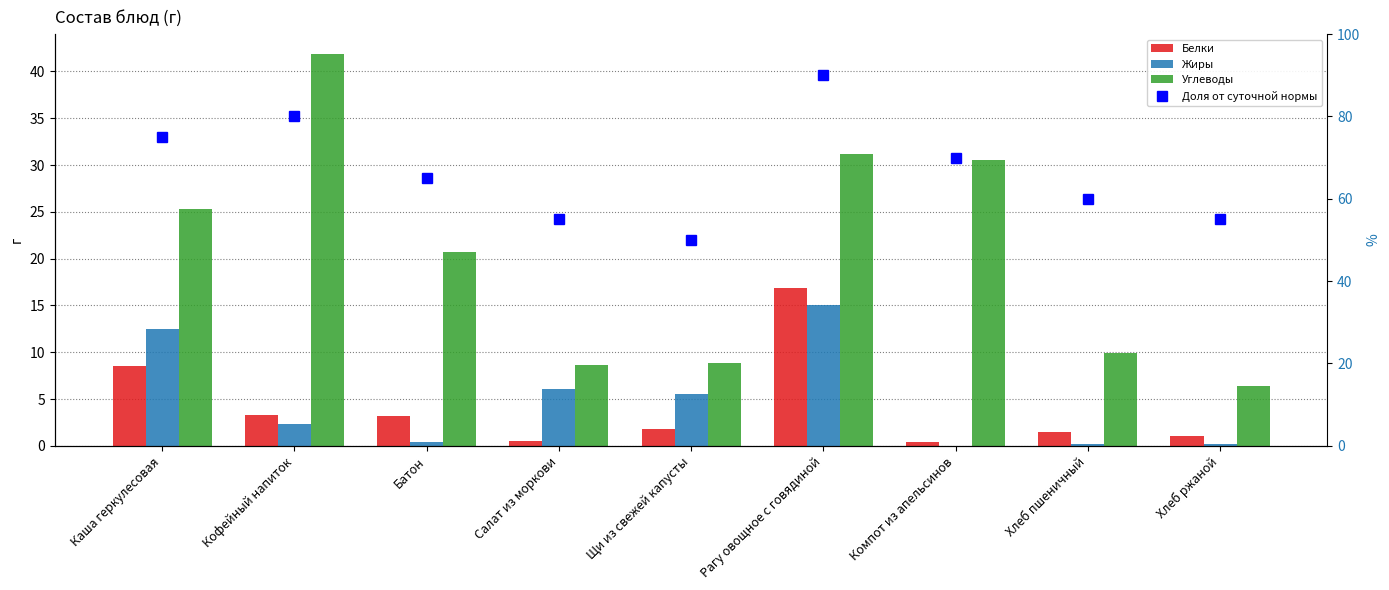

At which label is Жиры closest to 7?

Салат из моркови